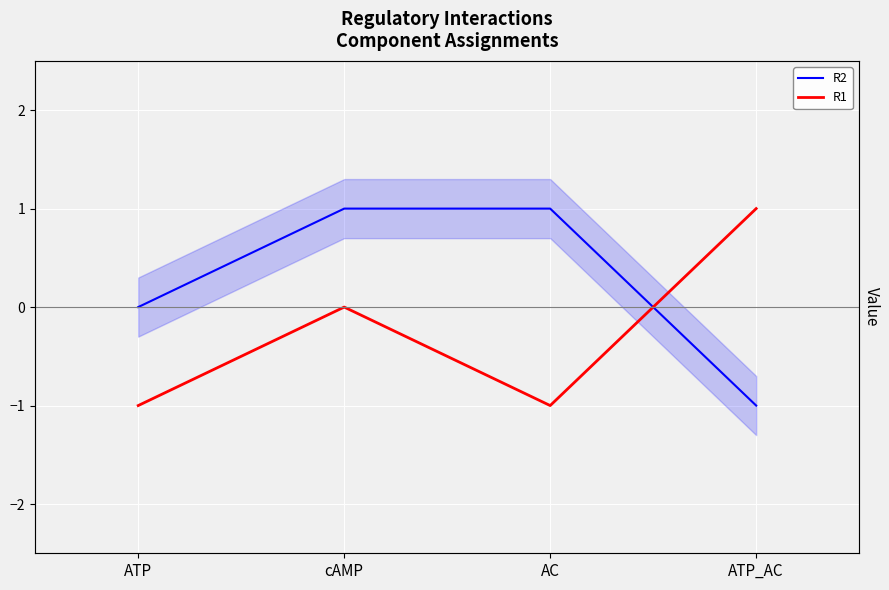

Reading left to right, what are all the values shown in this chart?

R2: 0	1	1	-1
R1: -1	0	-1	1